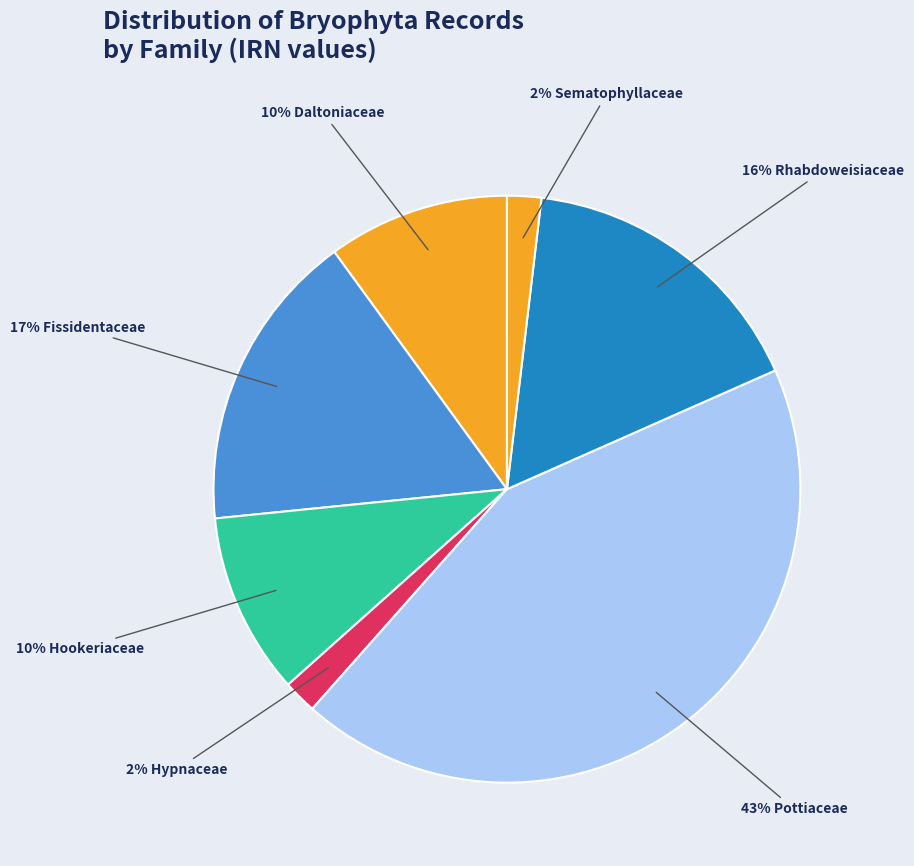

How many segments does this pie chart have?

7